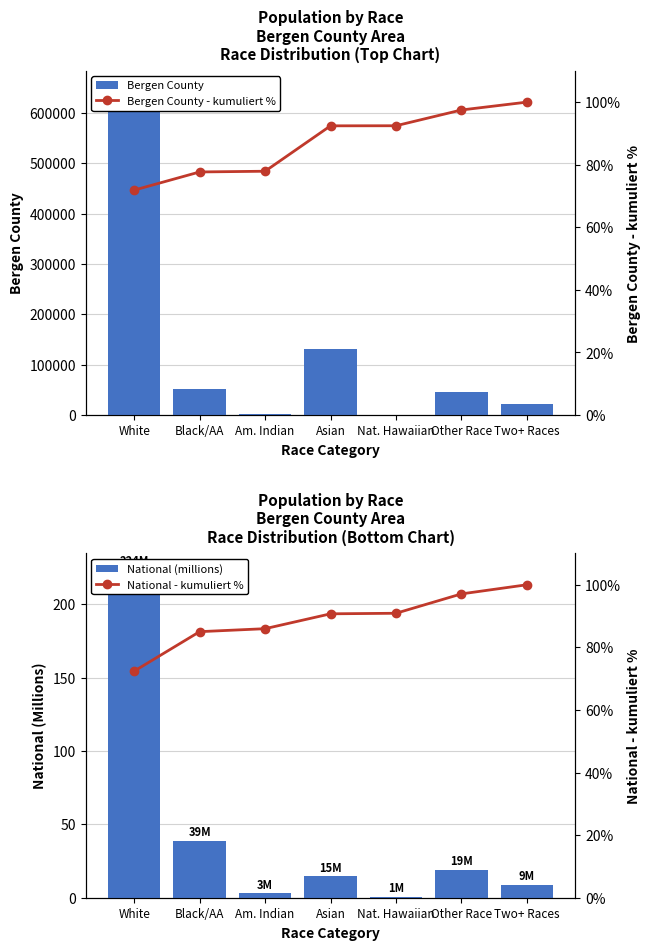

What is the value of the Bergen County - kumuliert % bar at the 5th from the left?

92.5